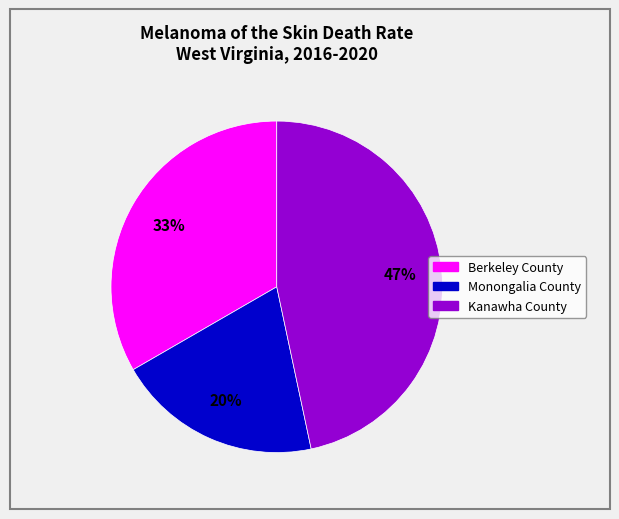

The Monongalia County slice represents 12% of the pie. True or false?

False